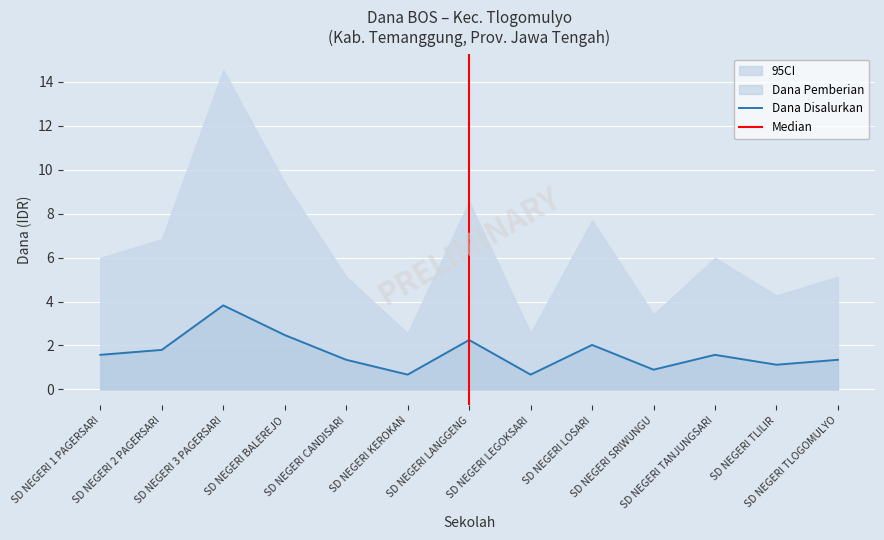

Between SD NEGERI 1 PAGERSARI and SD NEGERI TLOGOMULYO, which is larger?

SD NEGERI 1 PAGERSARI